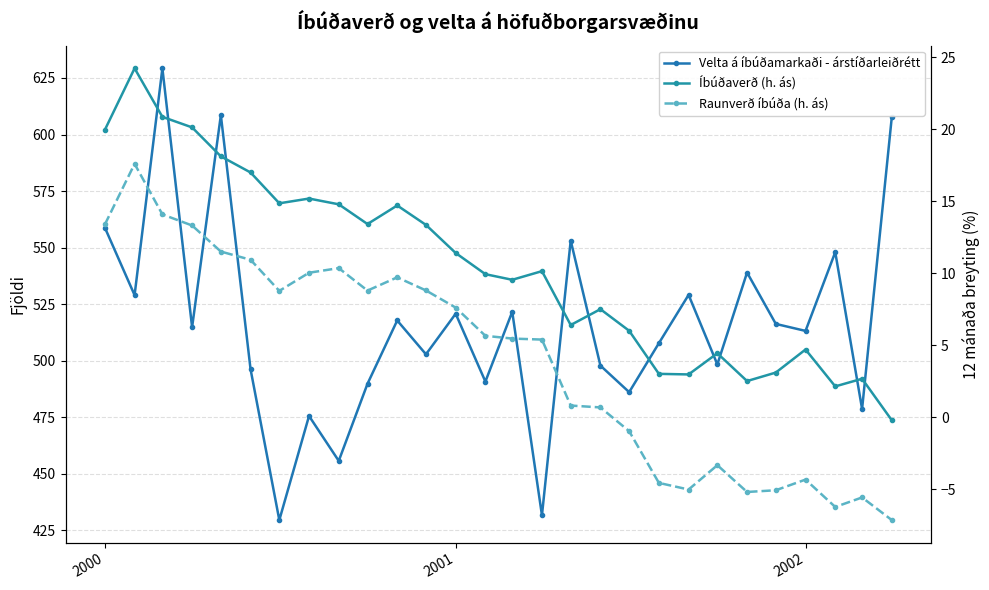

What is the difference between the second highest and minimum values in the Velta á íbúðamarkaði - árstíðarleiðrétt series?

179.0